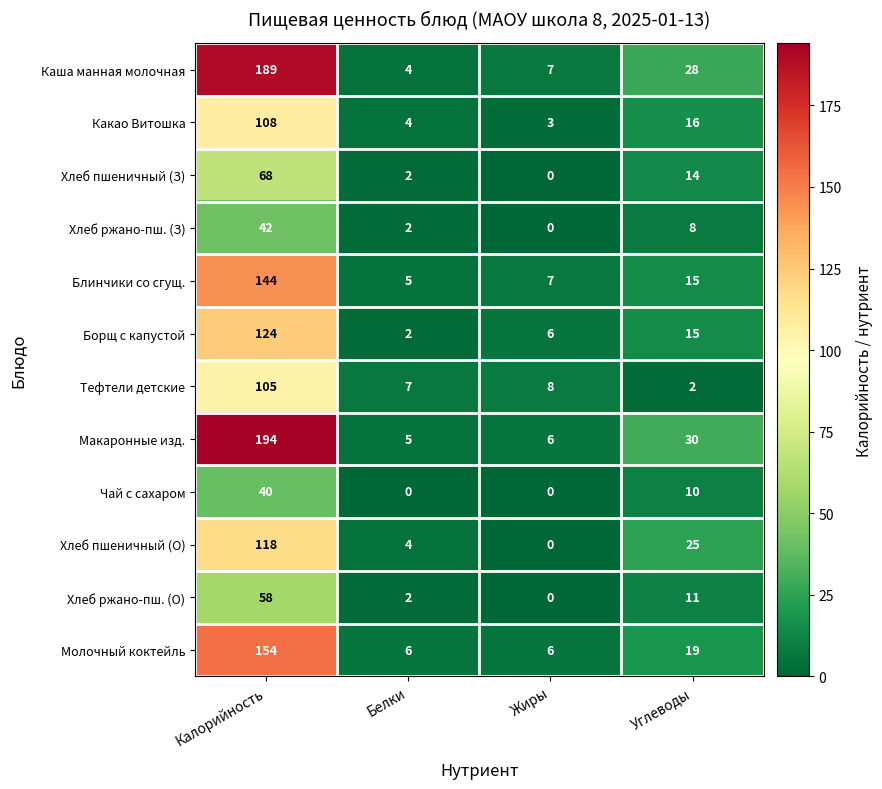

How many data points does each series have?

4